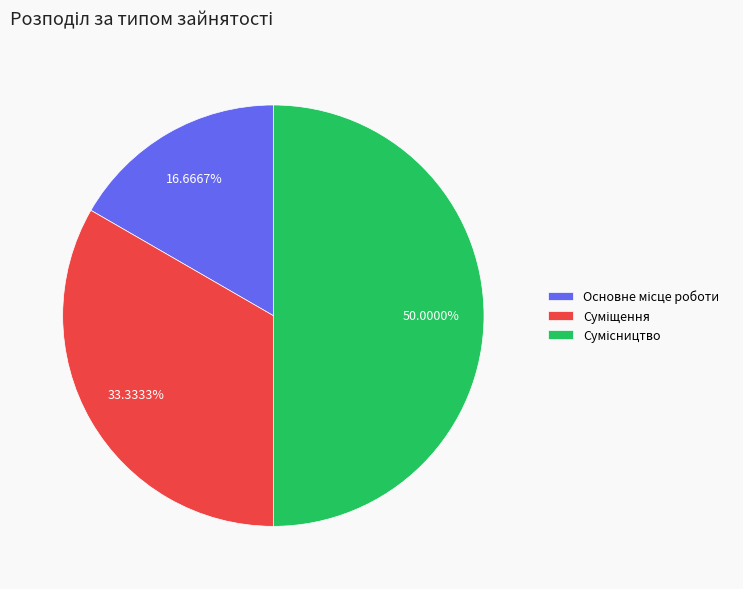

Between Сумісництво and Основне місце роботи, which is larger?

Сумісництво